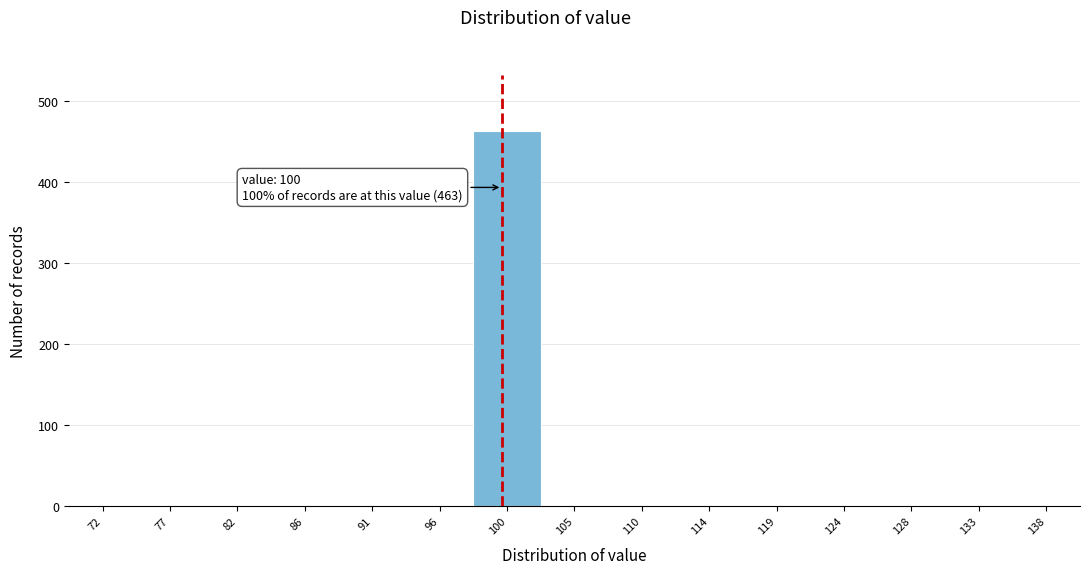

Which range on the x-axis has the tallest bar?

98.0 to 102.5